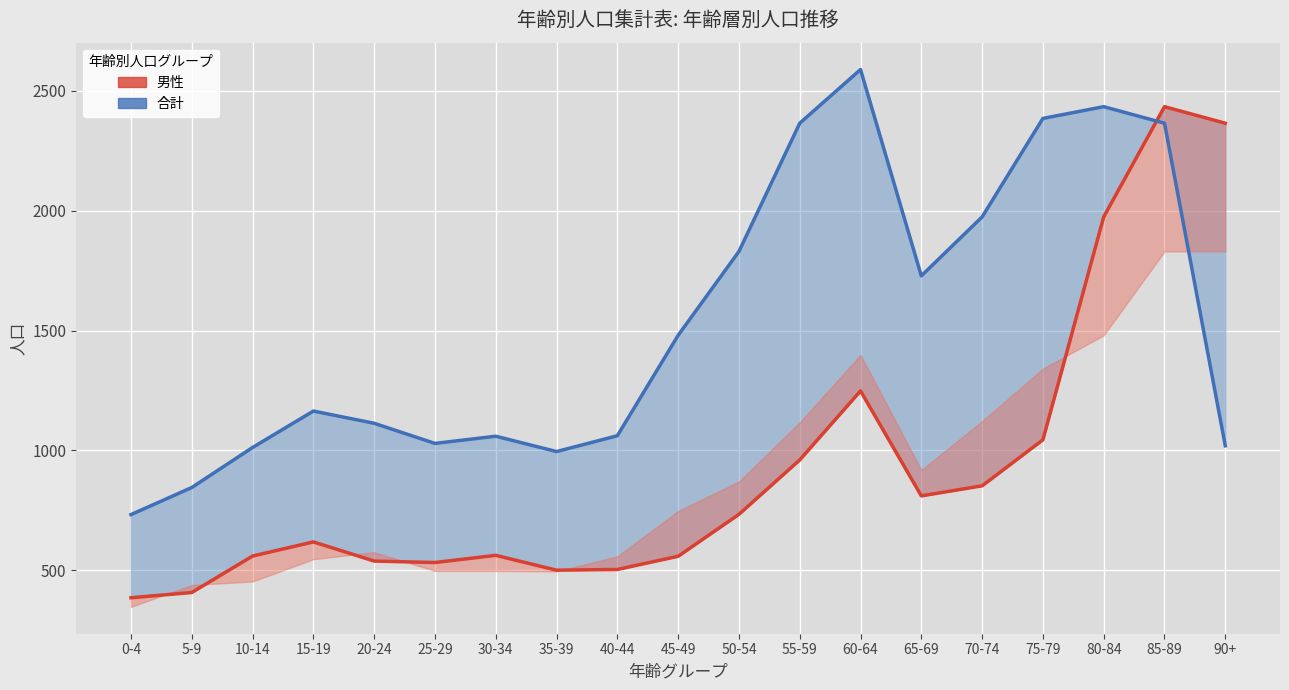

Read the 男性 (line) value at 10-14, to the nearest 100.

600